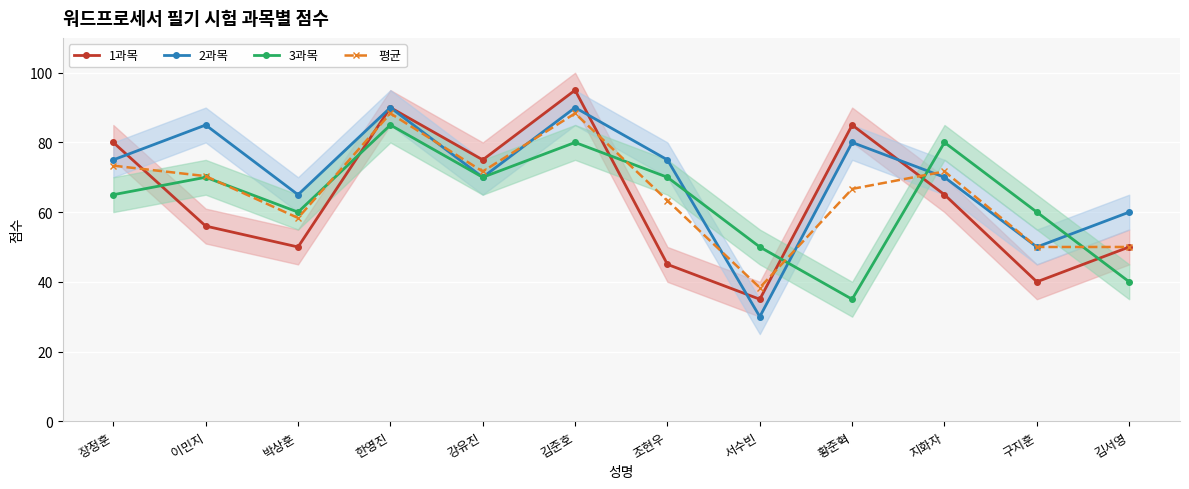

What is the spread (max minus min) of values at 김준호?

15.0